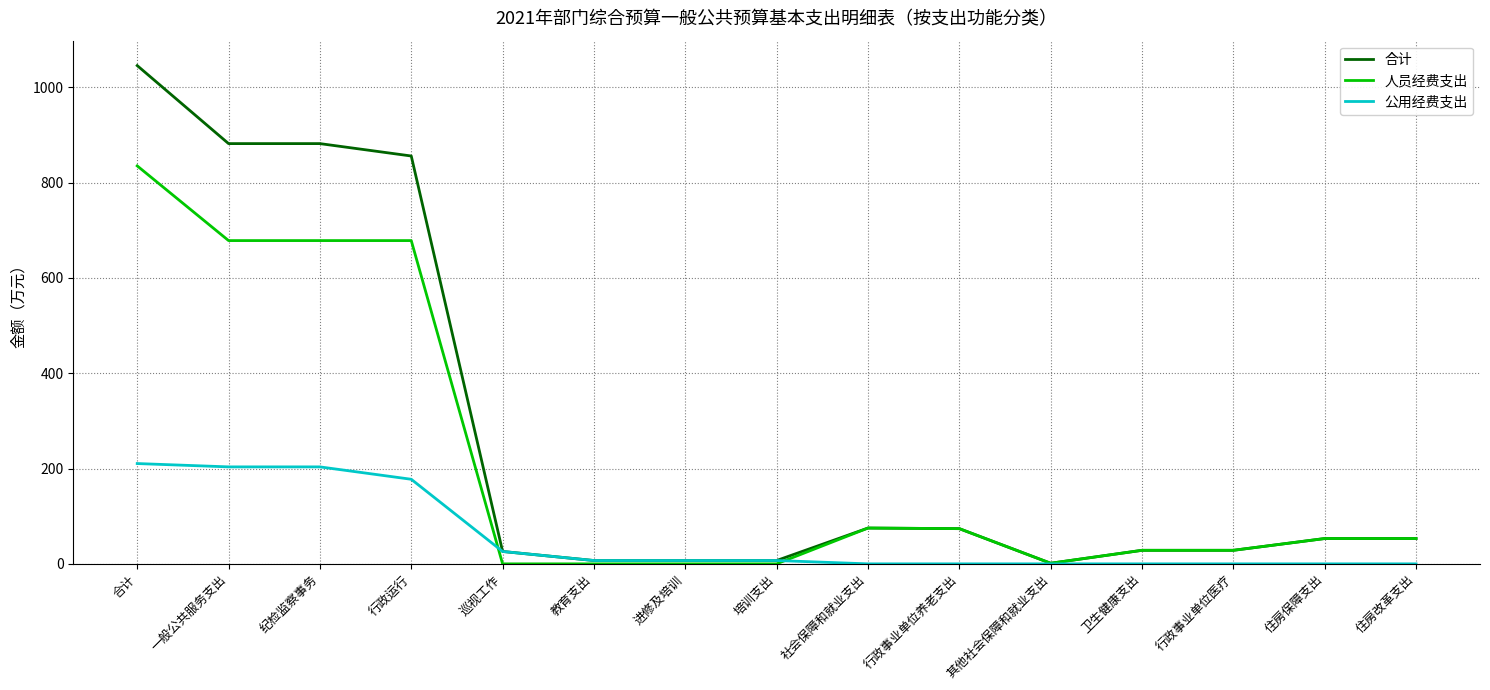

Which series has the widest spread of values?

合计